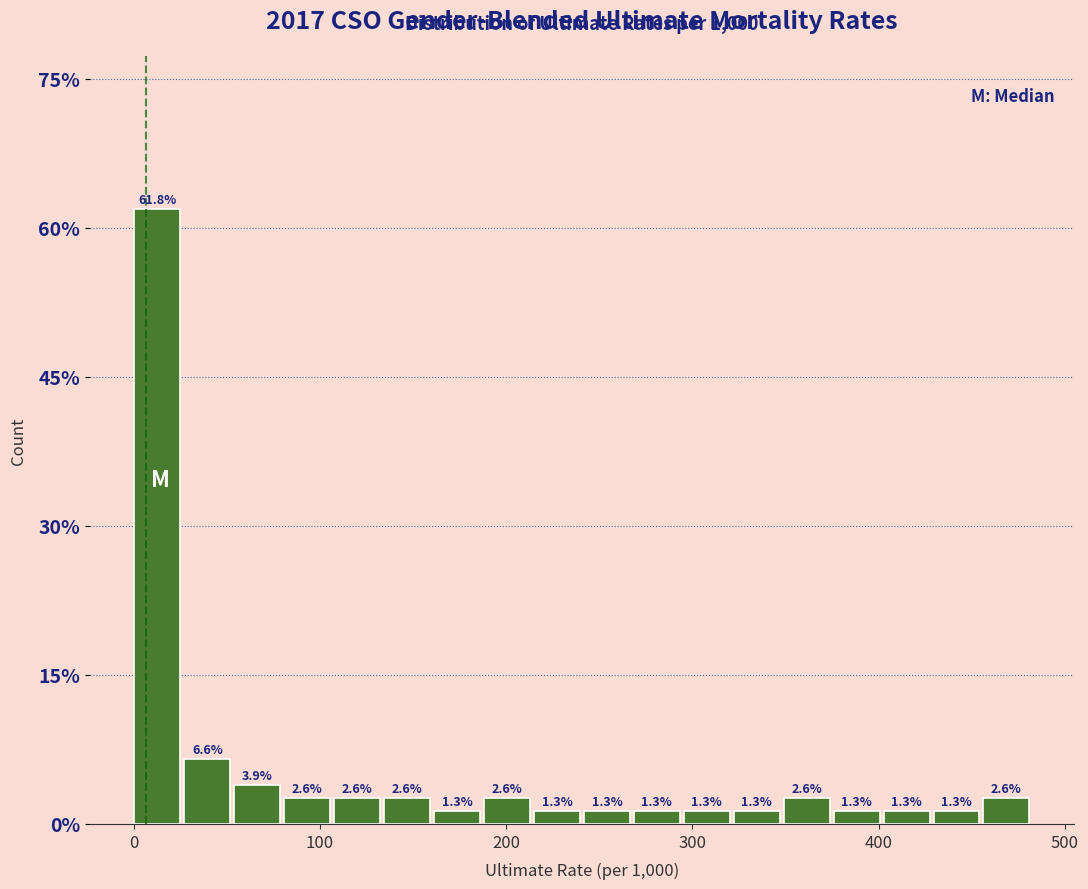

Read against the x-axis, roughly where is the centre of the tallest bar?

10